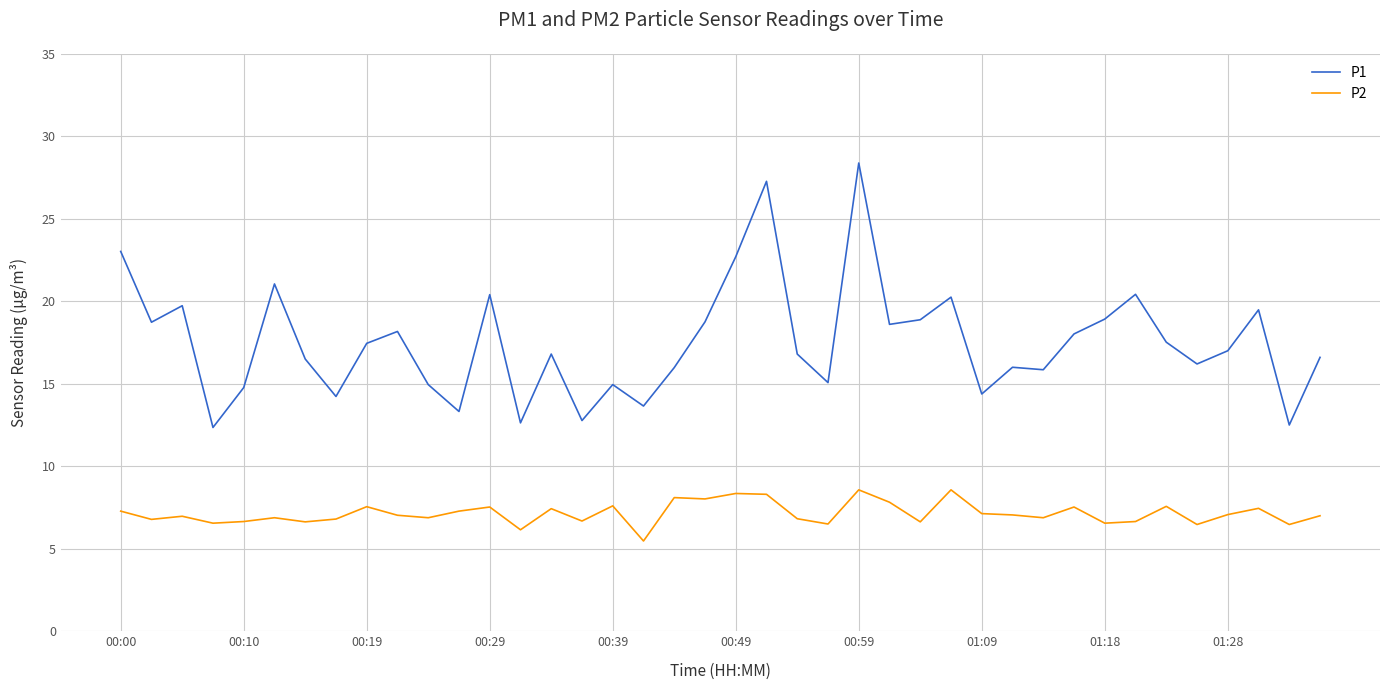

Rank the series by their maximum value, from lowest to highest.

P2, P1